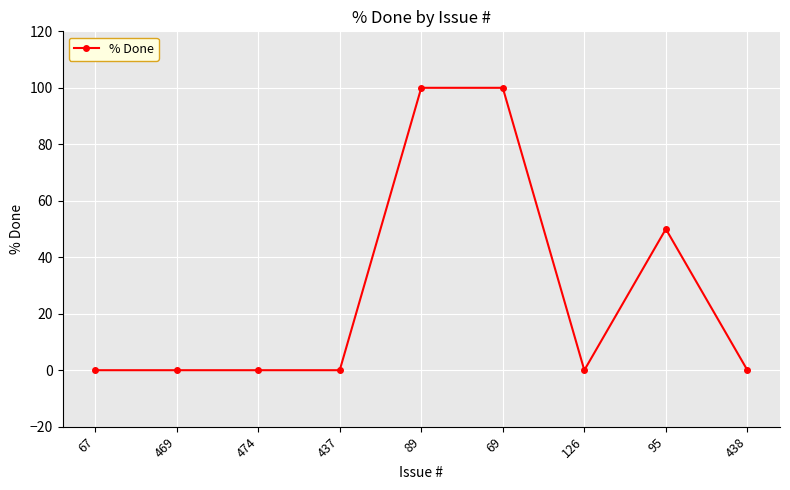

What is the change in value from 89 to 438?

-100